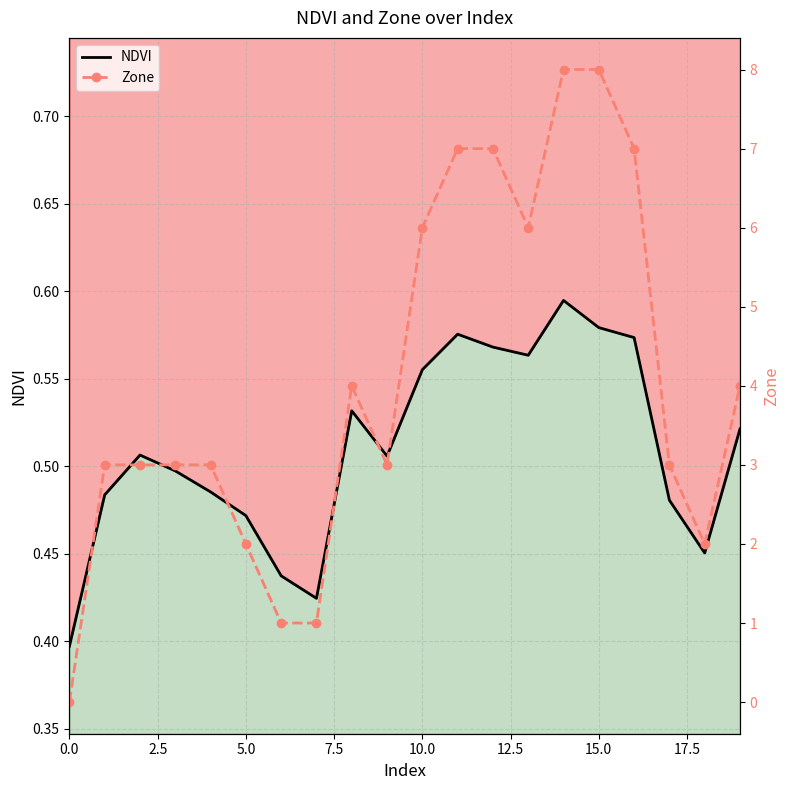

Read the Zone value at 2.5.

3.0